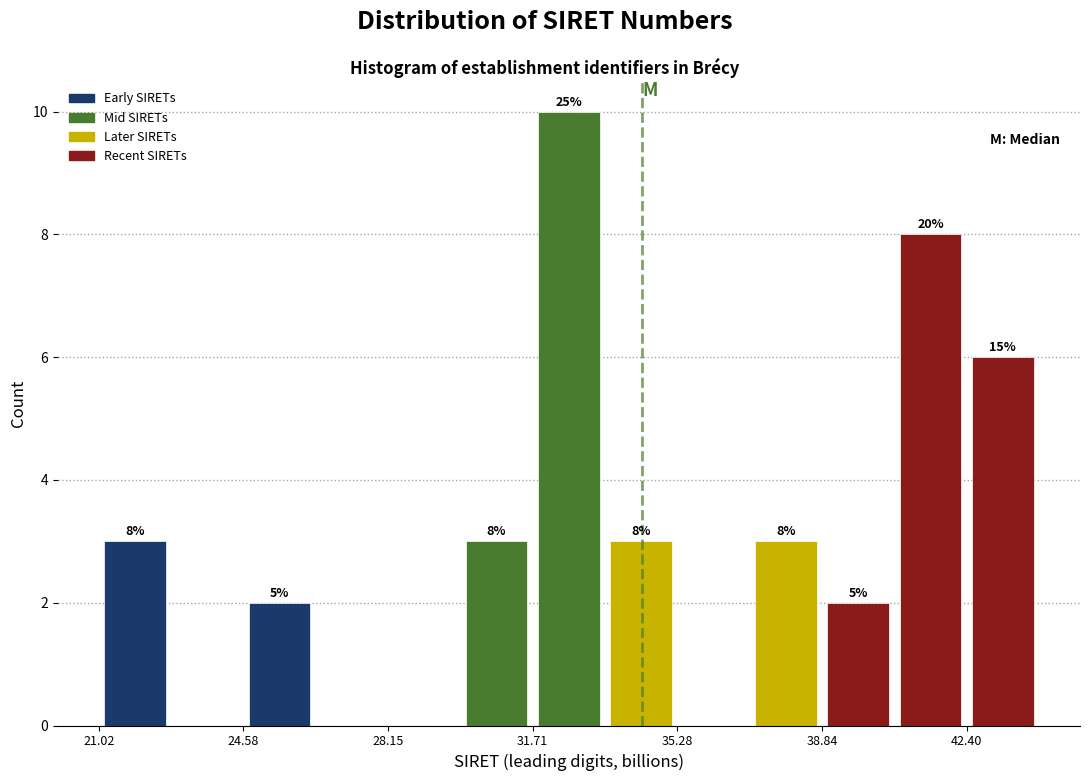

Read against the x-axis, roughly where is the centre of the tallest bar?

32.5